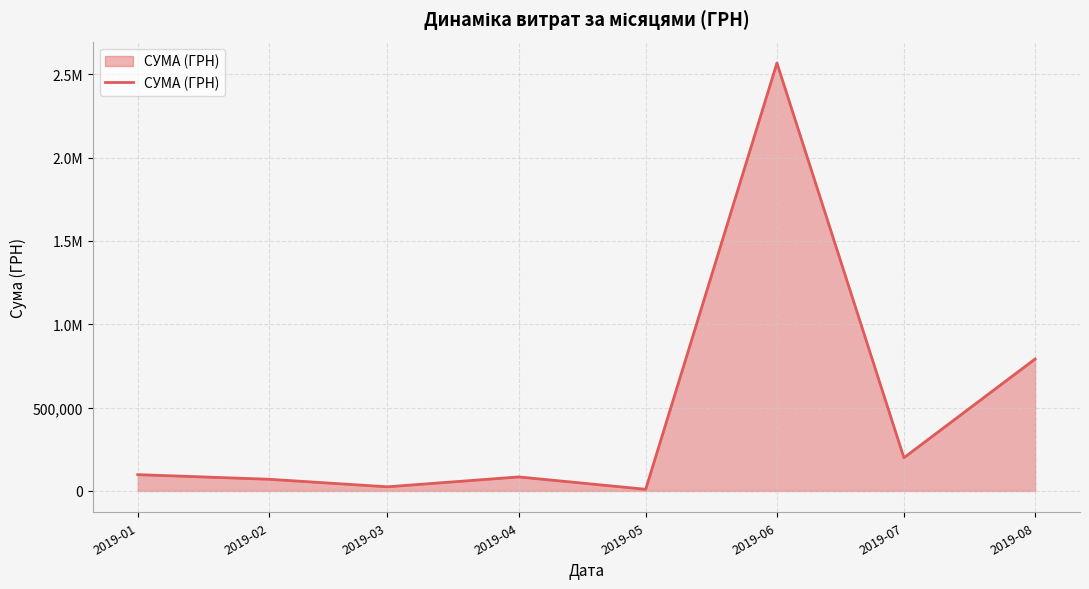

What is the change in value from 2019-06 to 2019-07?

-2367567.0